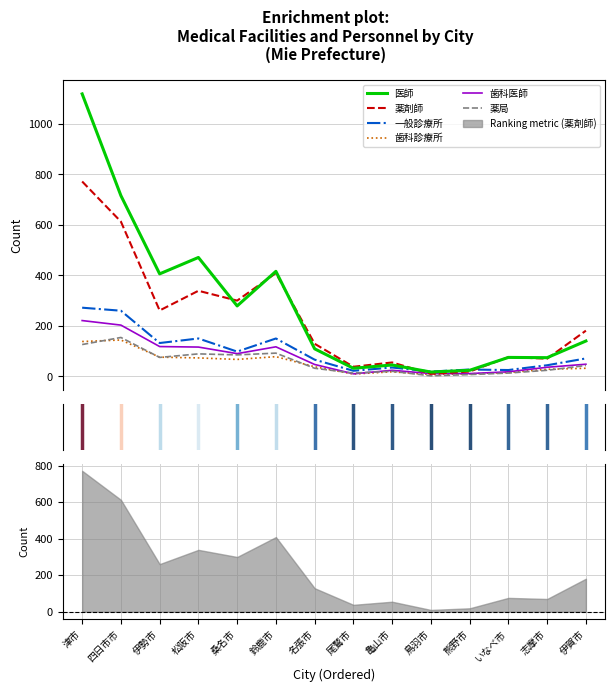

At 桑名市, list the series in order from smallest to largest.

歯科診療所, 薬局, 歯科医師, 一般診療所, 医師, 薬剤師